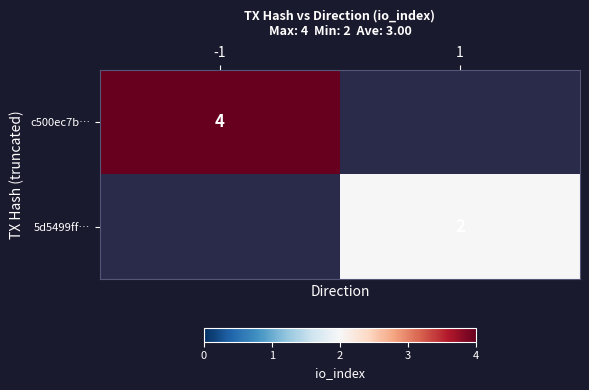

The 5d5499ff… series shows 2 at 1. True or false?

True